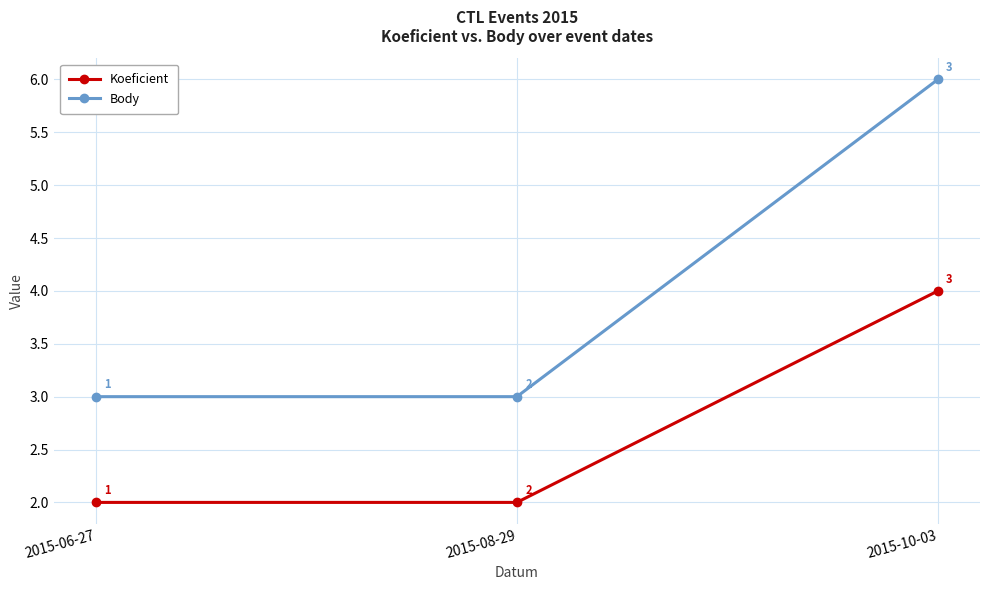

The value of Body at 2015-10-03 is 6. True or false?

True